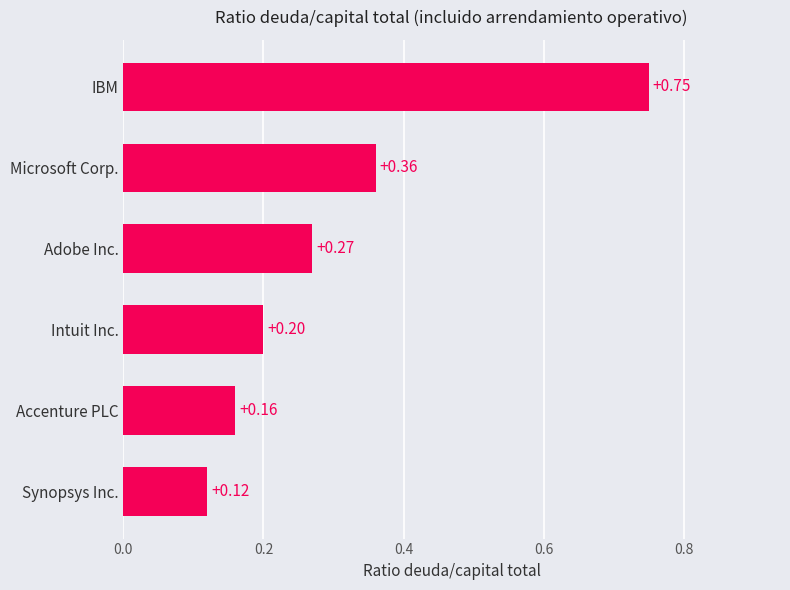

Which category has the lowest value across all series?

Synopsys Inc.